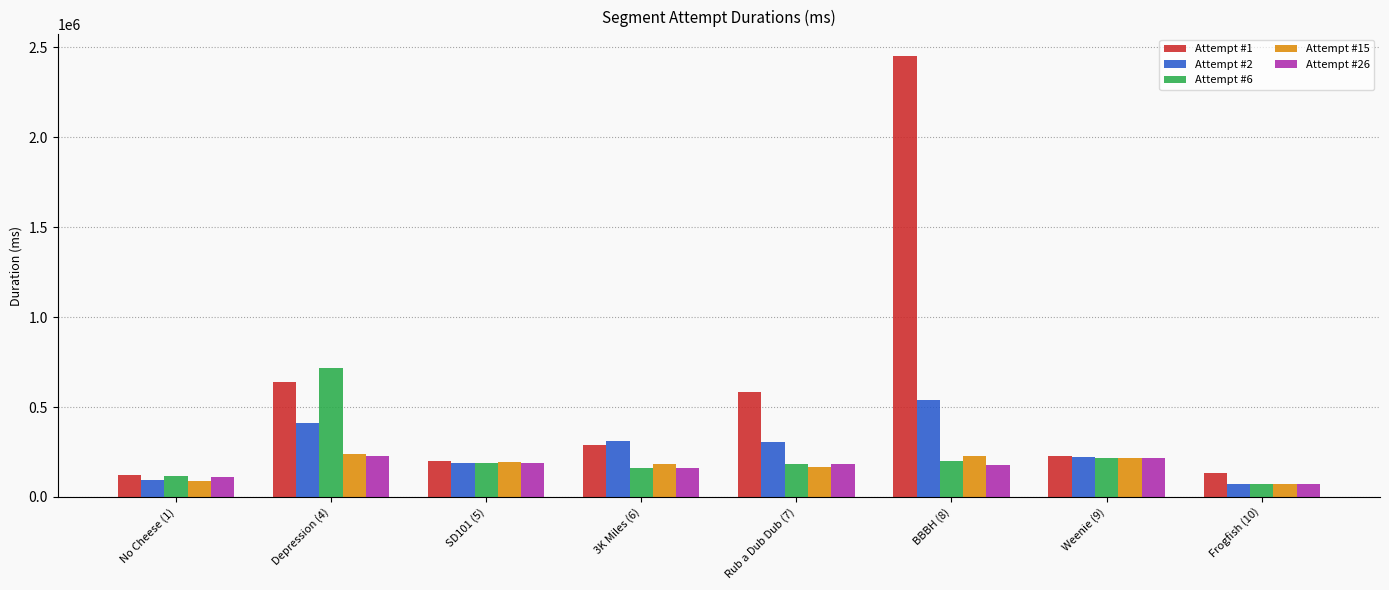

What is the label of the 5th bar from the right?

3K Miles (6)